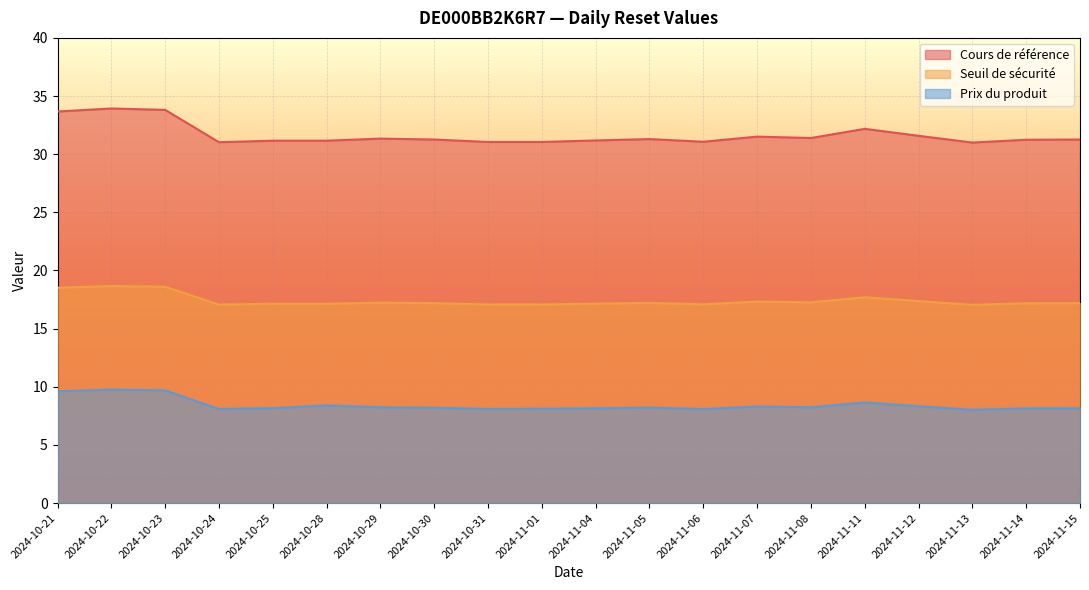

Which series has the largest total across all categories?

Cours de référence